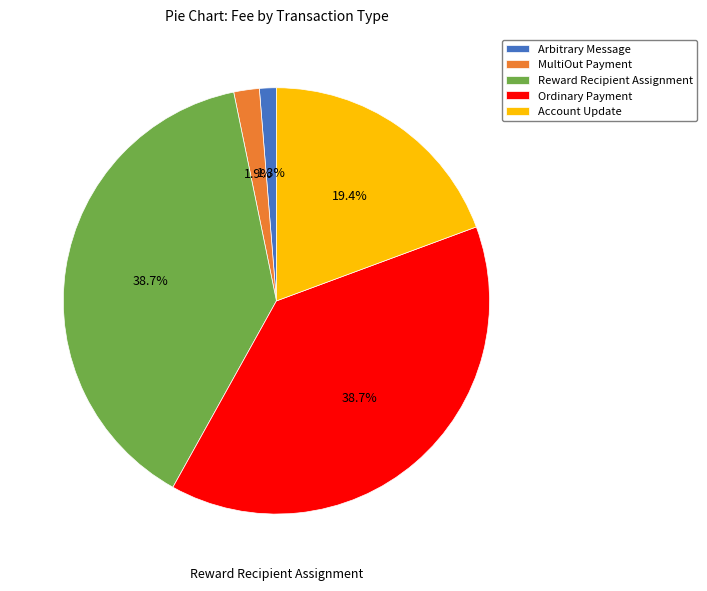

Does any single category account for the majority?

No